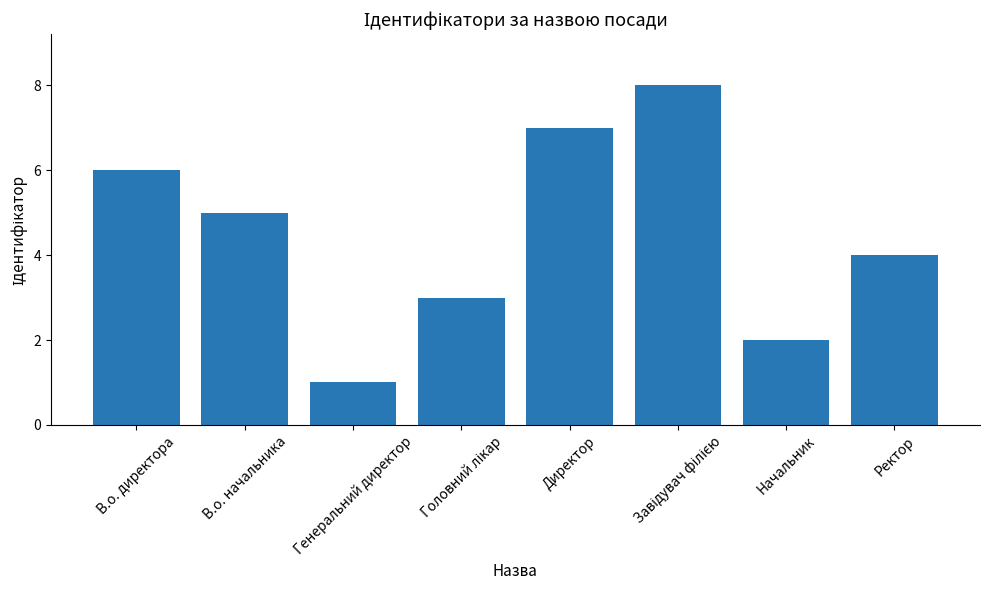

What is the difference between the maximum and second lowest values?

6